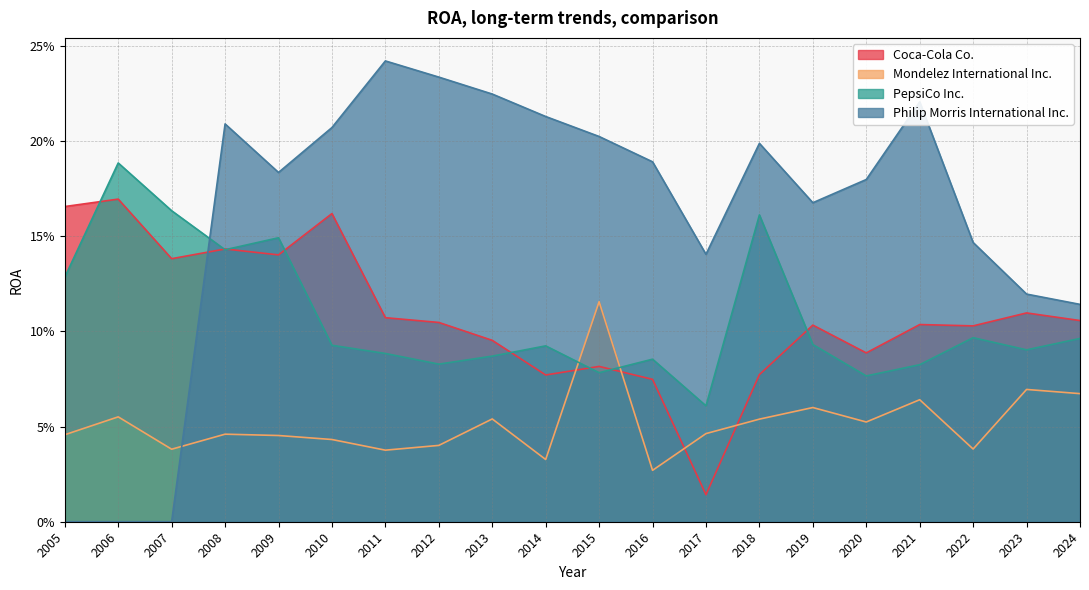

How many data points does each series have?

20